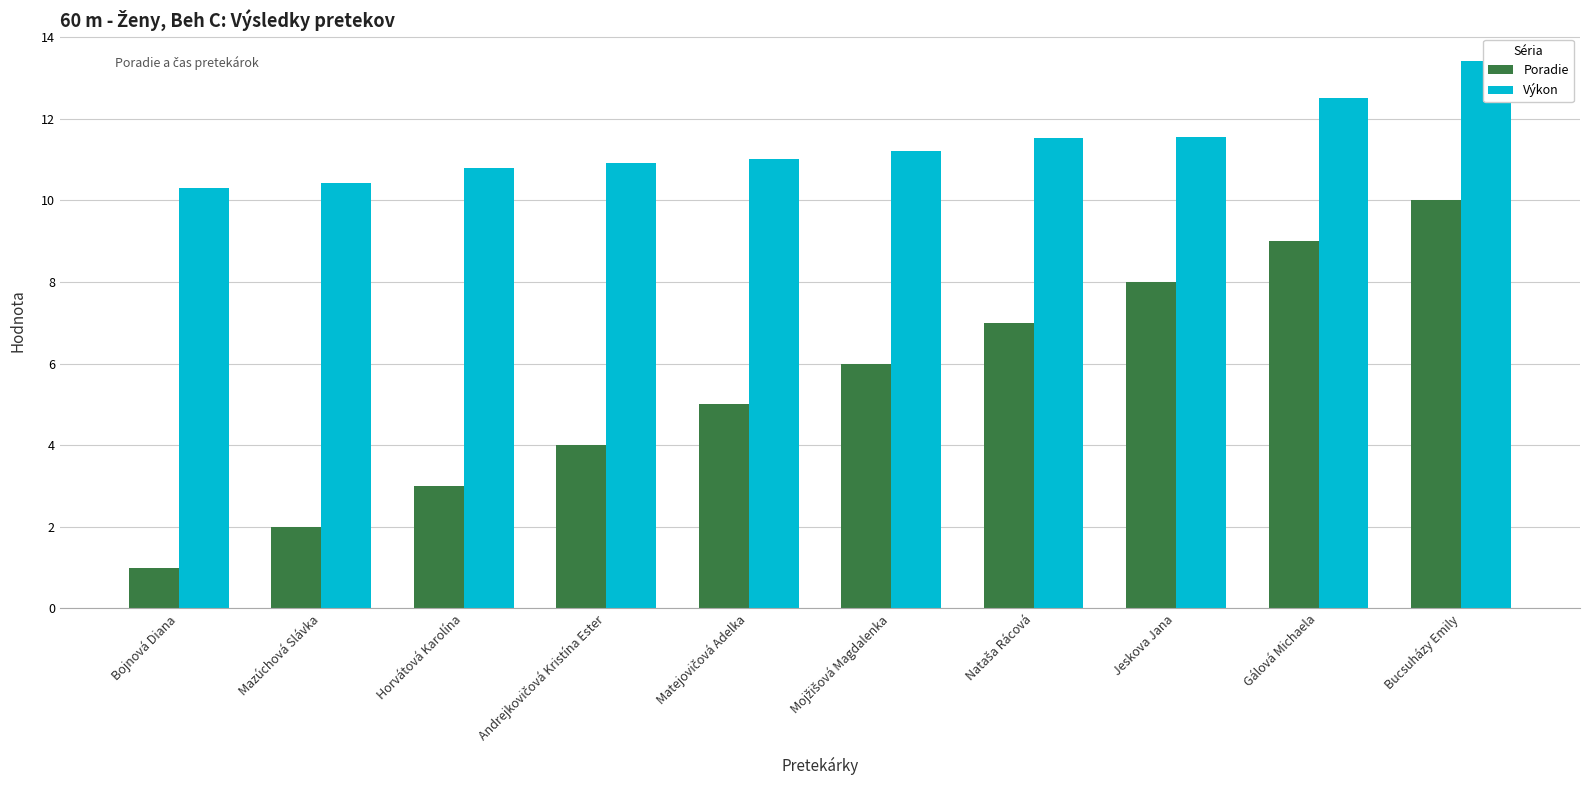

Which series changed the most between Mazúchová Slávka and Andrejkovičová Kristína Ester?

Poradie